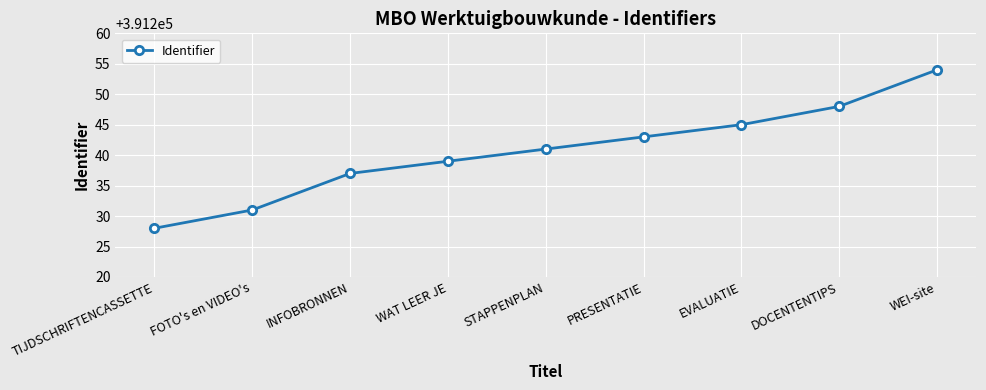

Which label corresponds to the largest value in the chart?

WEI-site